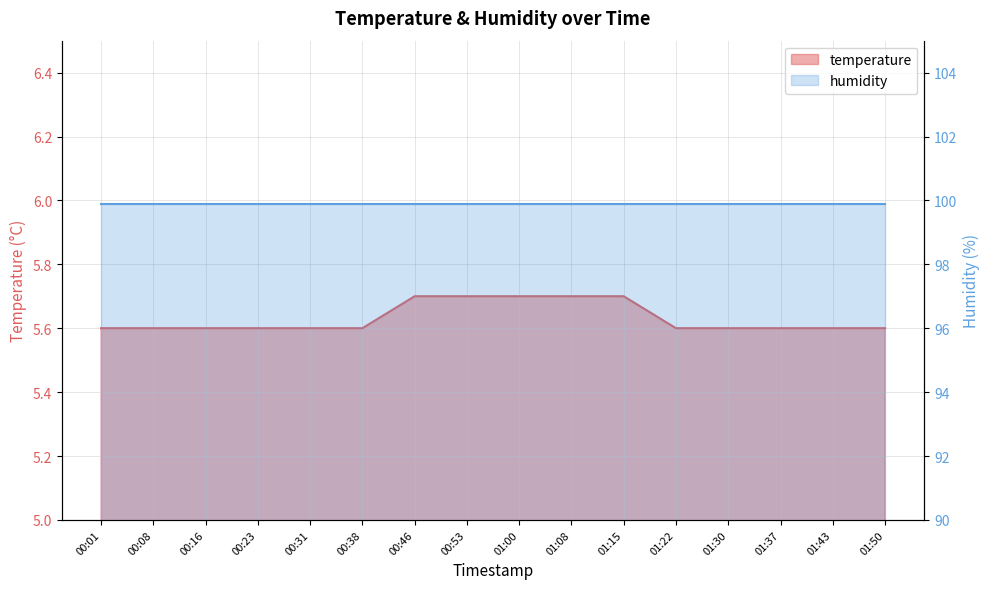

Rank the categories by value from highest to lowest.

00:46, 00:53, 01:00, 01:08, 01:15, 00:01, 00:08, 00:16, 00:23, 00:31, 00:38, 01:22, 01:30, 01:37, 01:43, 01:50